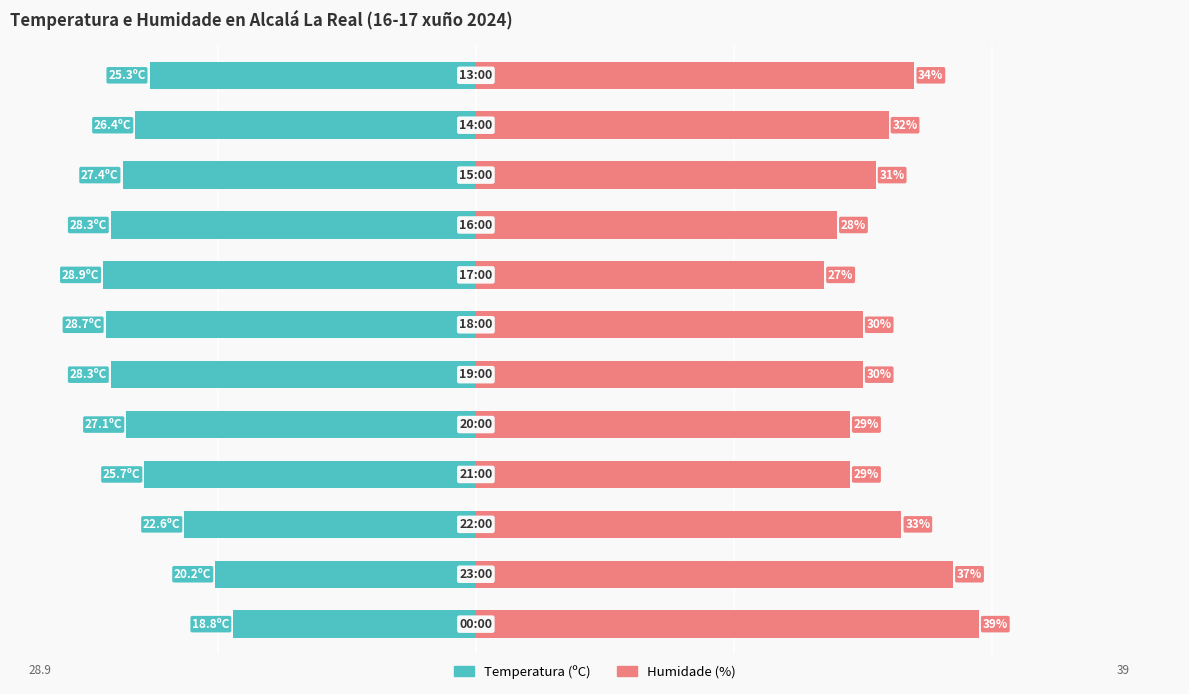

At 2, list the series in order from smallest to largest.

Temperatura (ºC), Humidade (%)